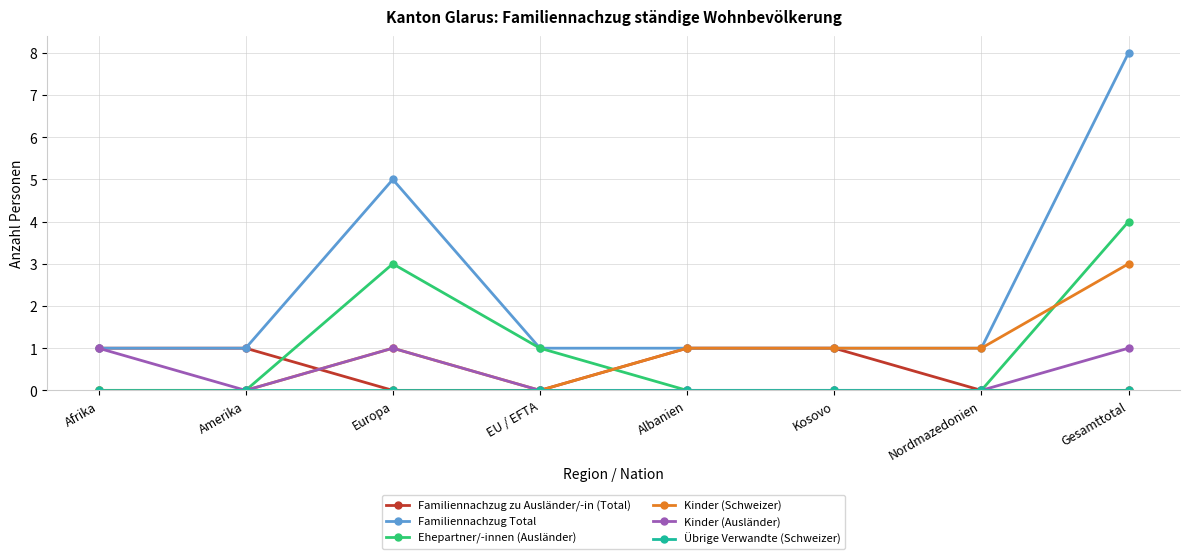

Is it true that Familiennachzug zu Ausländer/-in (Total) equals 0 at Europa?

True